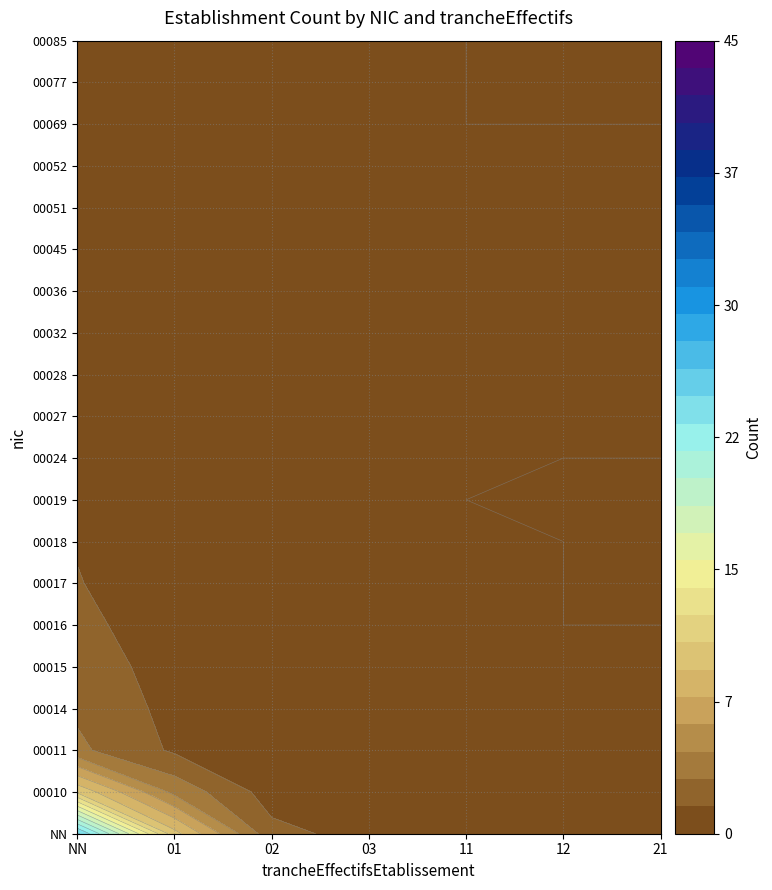

Rank the series at 12 from lowest to highest value.

00011, 00014, 00015, 00016, 00017, 00018, 00019, 00024, 00027, 00028, 00032, 00036, 00045, 00051, 00052, 00069, 00077, 00085, 00010, NN